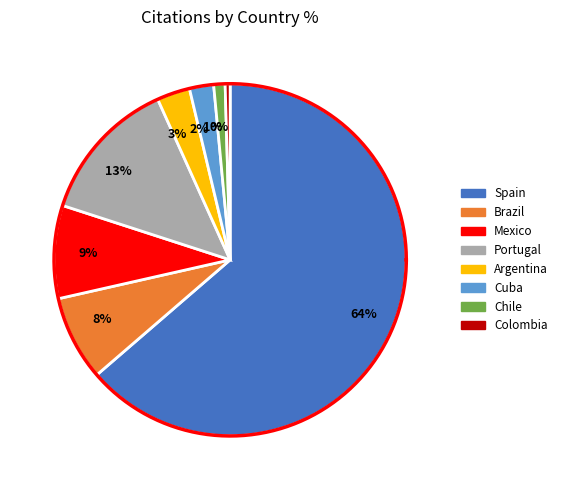

Is it true that Chile is 11% of the pie?

False